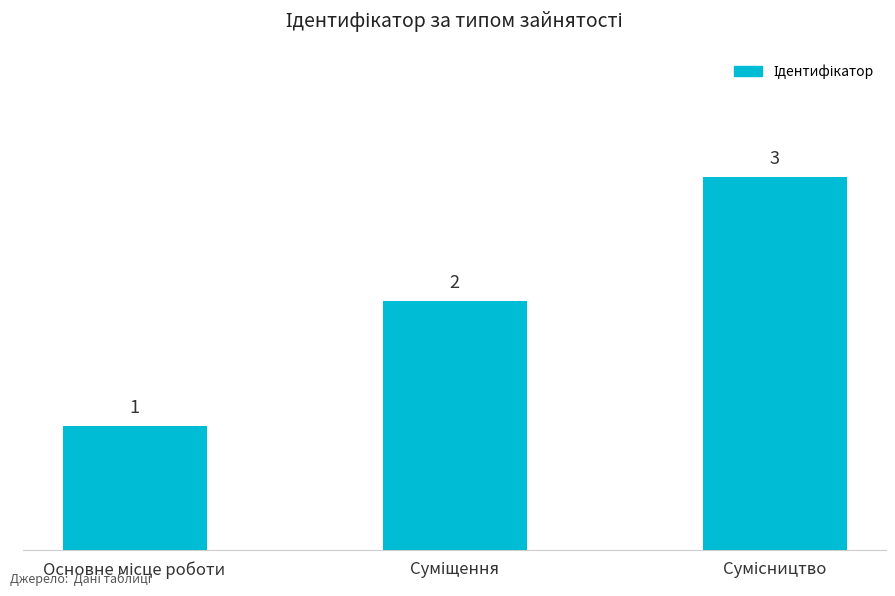

How many values are between 1 and 3?

3